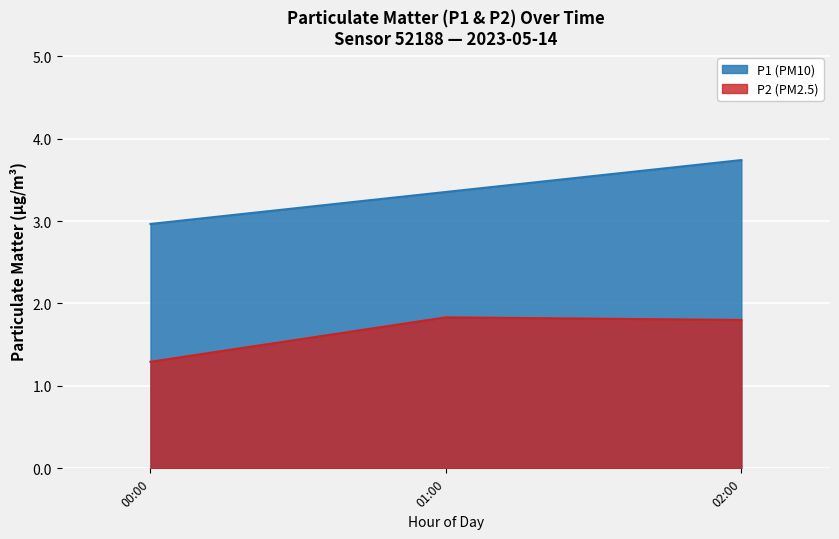

Rank the series by their average value, from highest to lowest.

P1 (PM10), P2 (PM2.5)